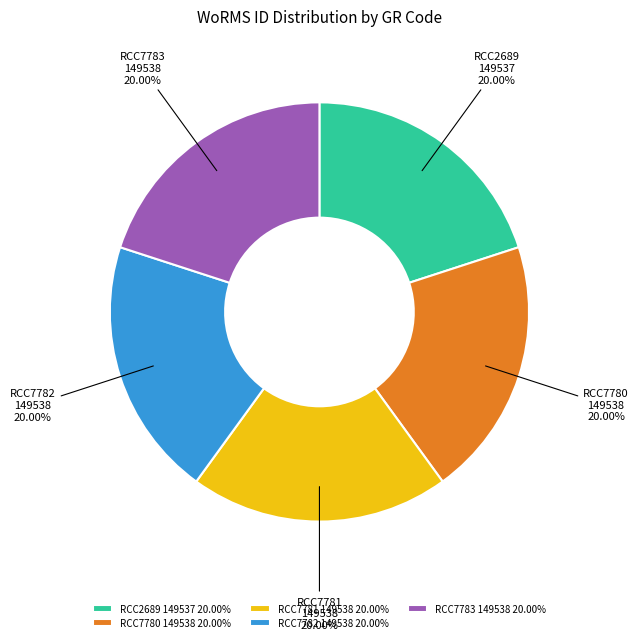

Approximately how many times larger is the value at RCC7782 149538 20.00% compared to RCC7780 149538 20.00%?

1.0